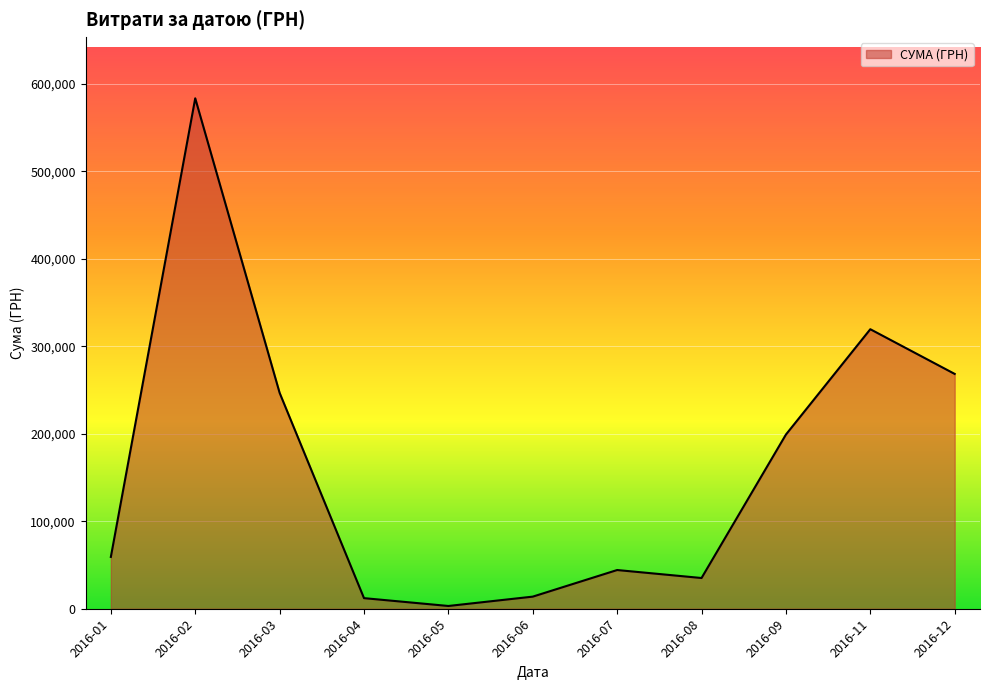

True or false: there are more than 2 points higher than both neighbors.

True